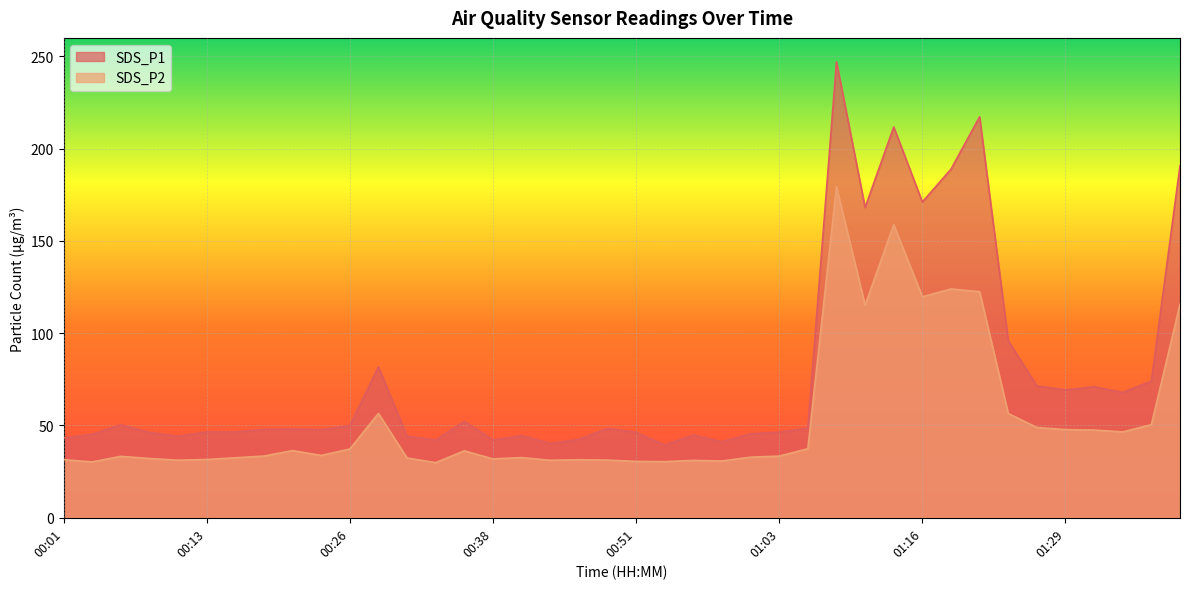

True or false: SDS_P1 and SDS_P2 intersect in this chart.

False